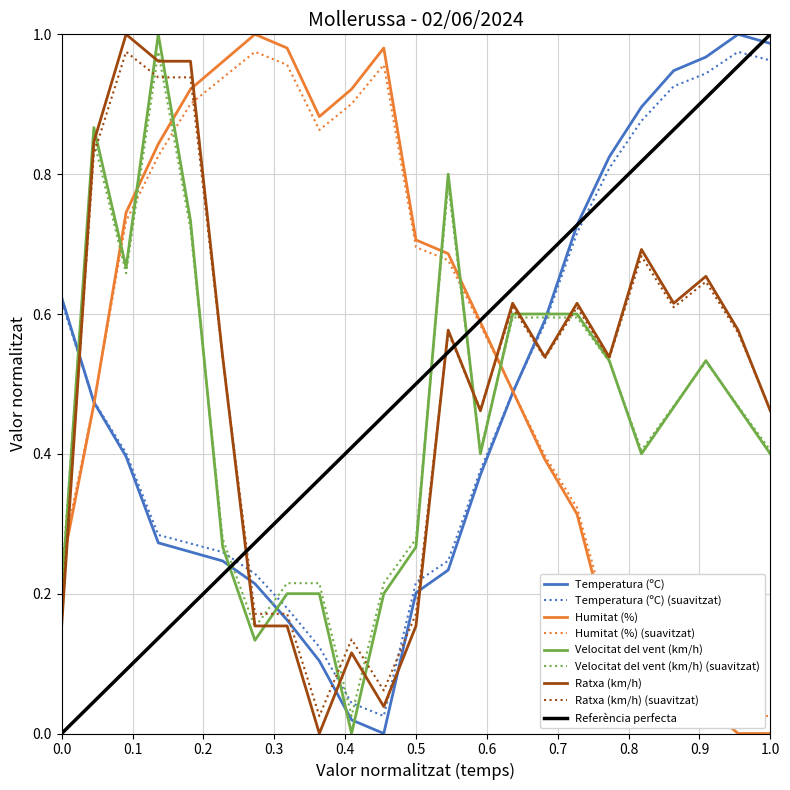

What is the value of the Ratxa (km/h) point at the 16th from the left?

0.5